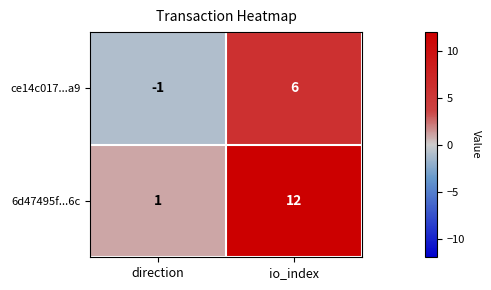

What is the spread (max minus min) of values at io_index?

6